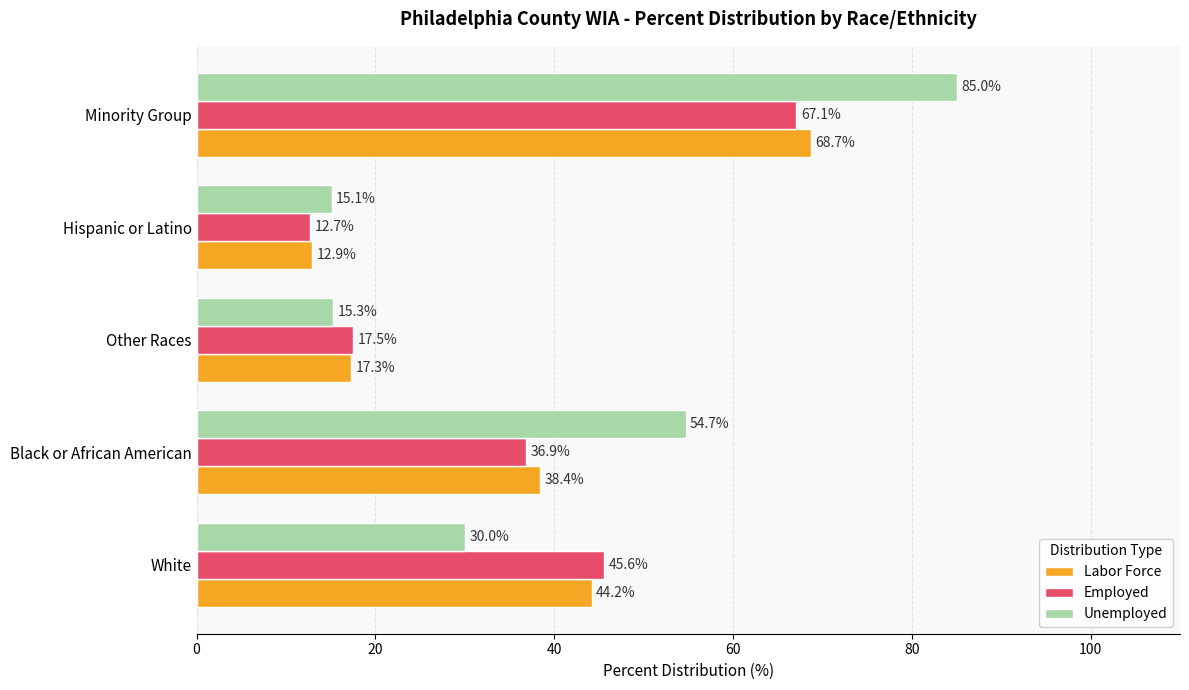

Rank the categories by Labor Force value from lowest to highest.

Hispanic or Latino, Other Races, Black or African American, White, Minority Group